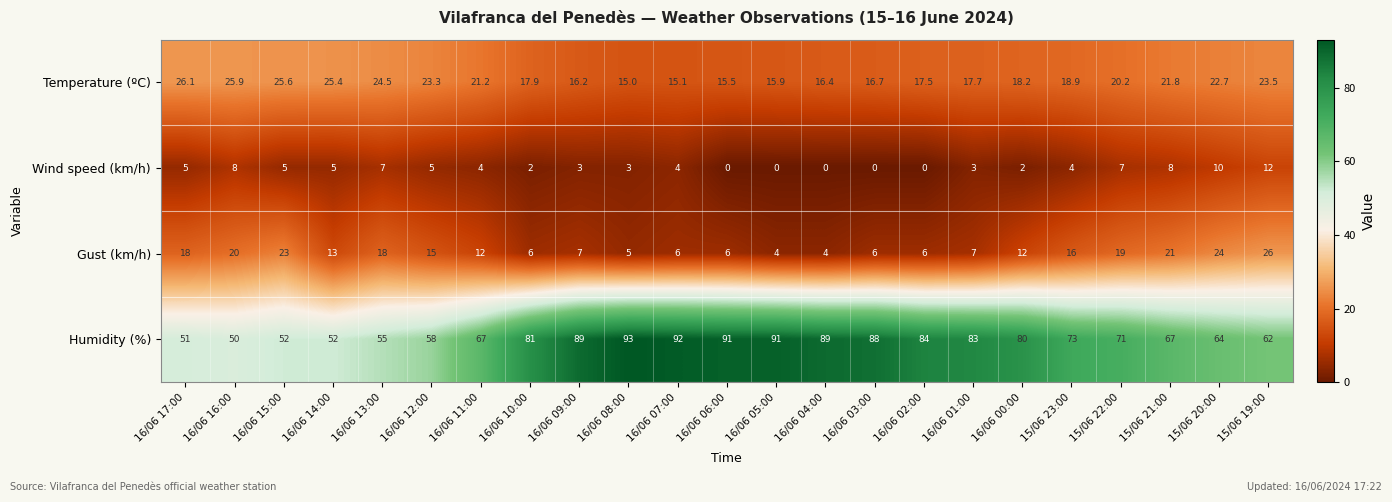

True or false: Gust (km/h) has a value of 4.0 at 16/06 04:00.

True